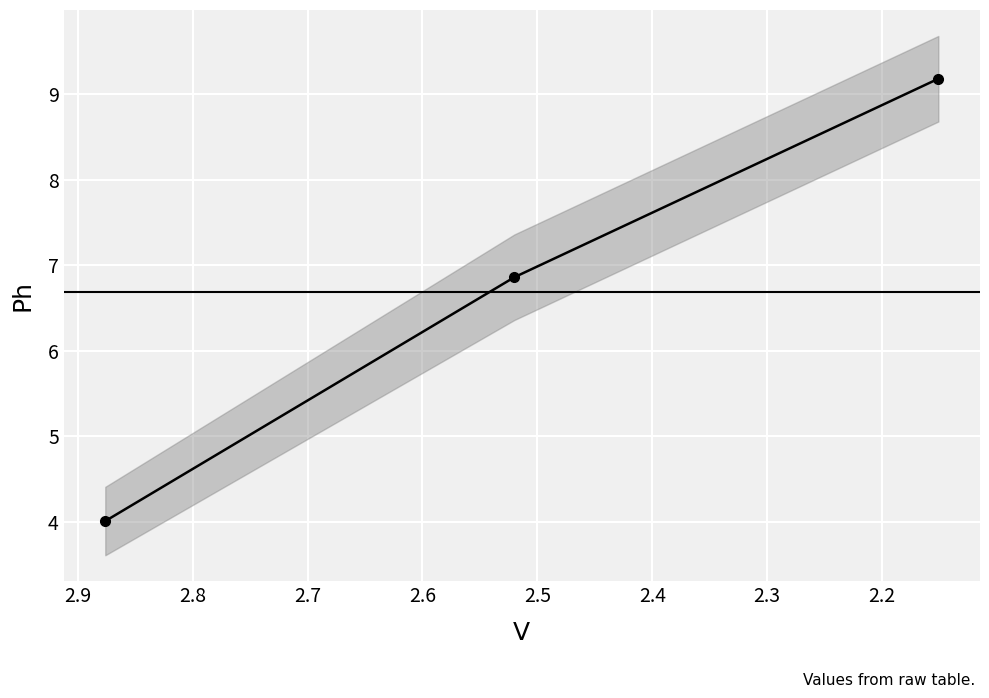

Count the number of values greater than 6.

2